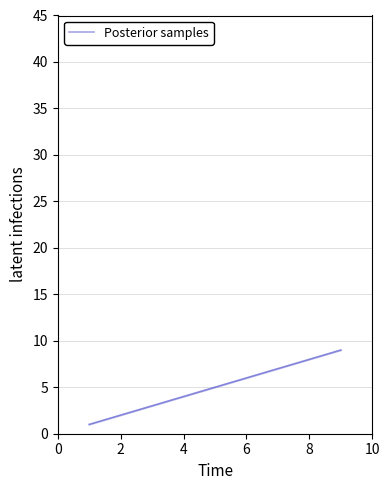

What is the maximum value shown in the chart?

9